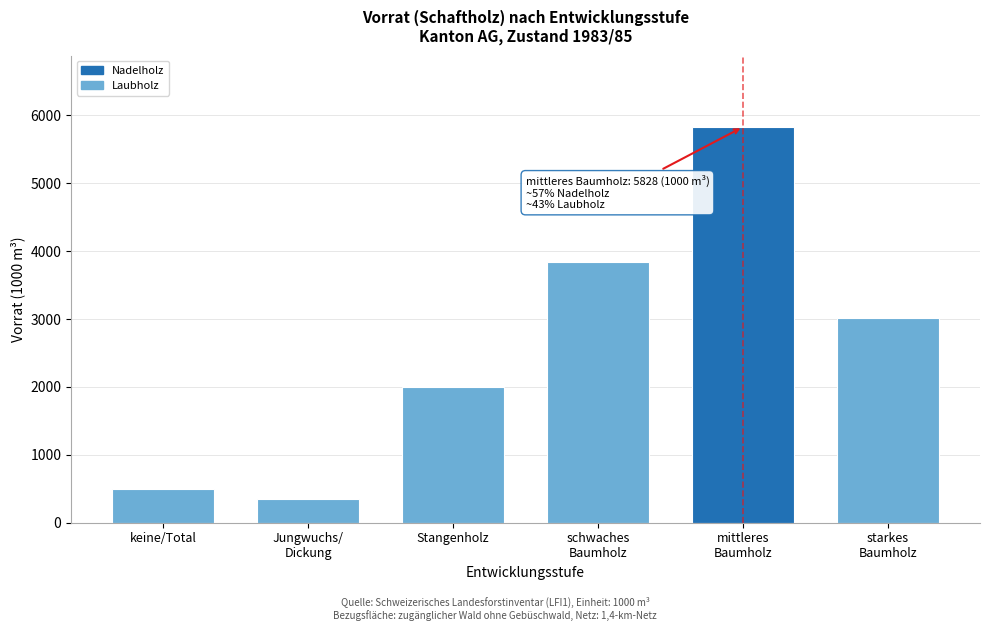

Reading left to right, what are all the values shown in this chart?

500	350	2000	3845	5828	3020